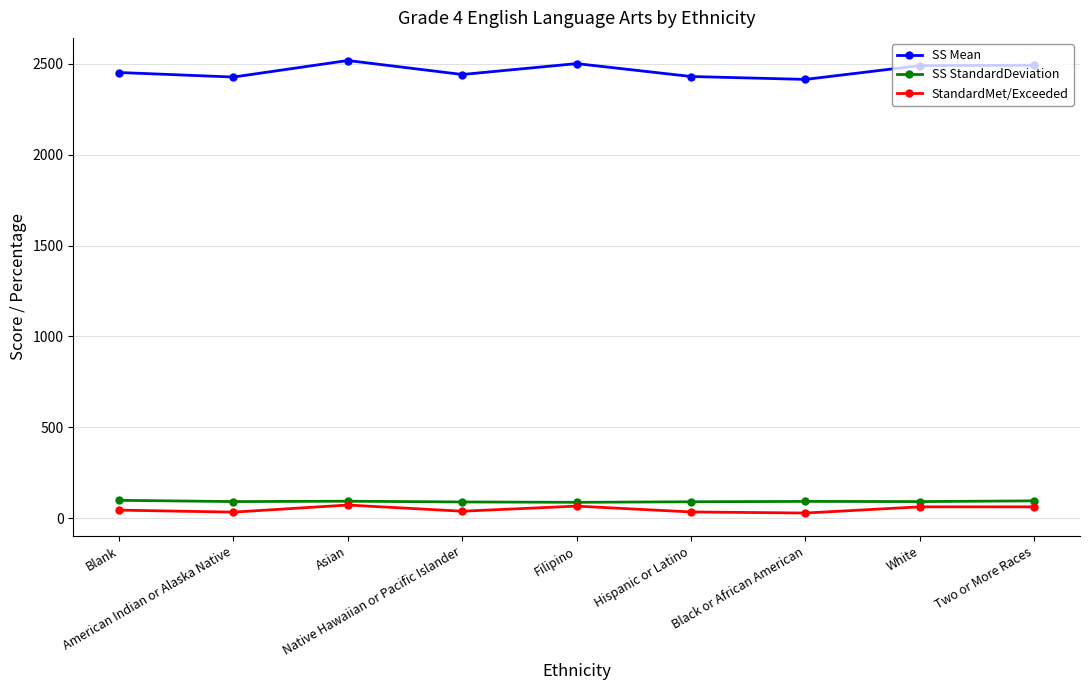

Which series has the largest total across all categories?

SS Mean